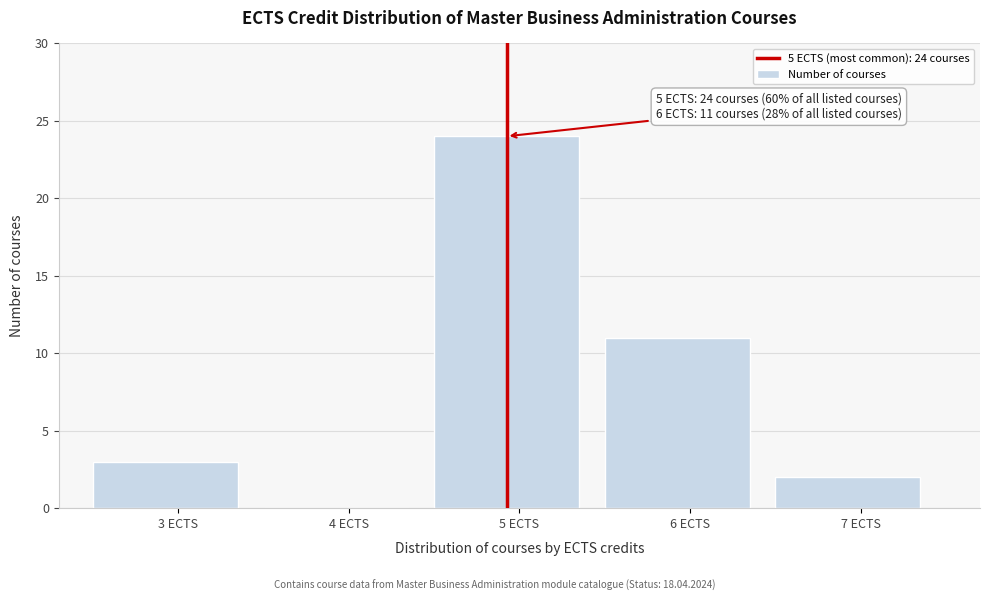

Reading left to right, what are all the values shown in this chart?

3 ECTS=3	4 ECTS=0	5 ECTS=24	6 ECTS=11	7 ECTS=2